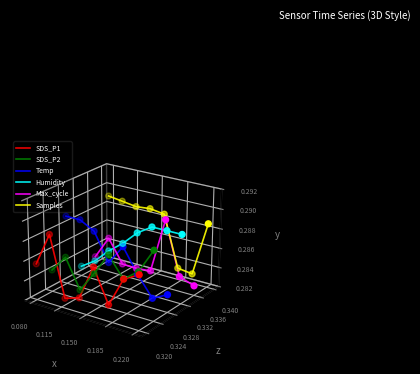

Which series has the largest total across all categories?

Samples